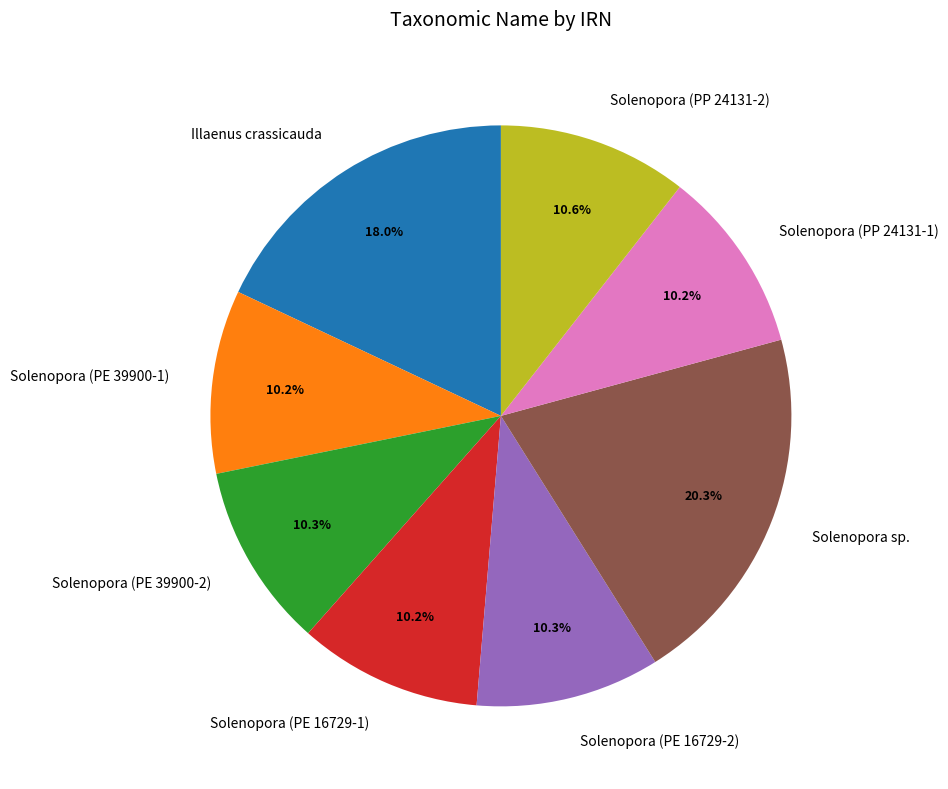

What percentage do Solenopora sp. and Illaenus crassicauda together represent?

38.3%